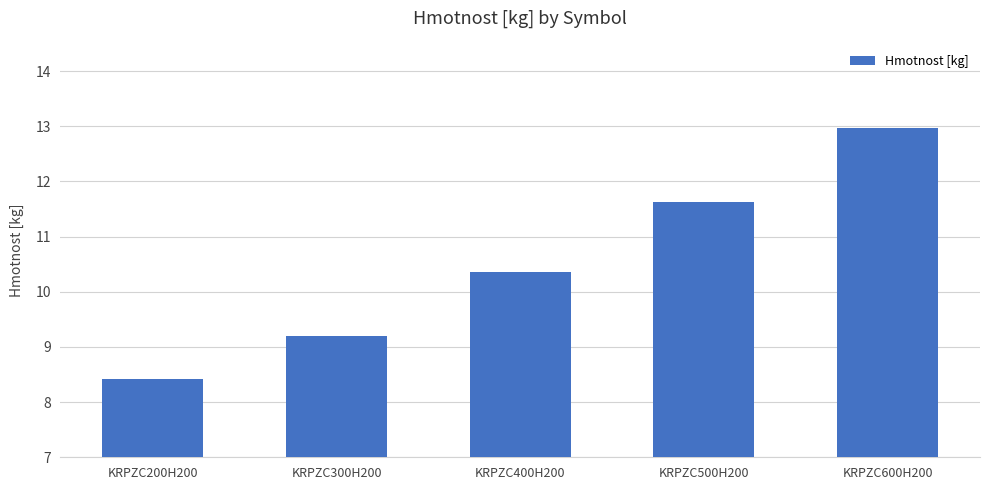

What is the label of the 3rd bar from the left?

KRPZC400H200